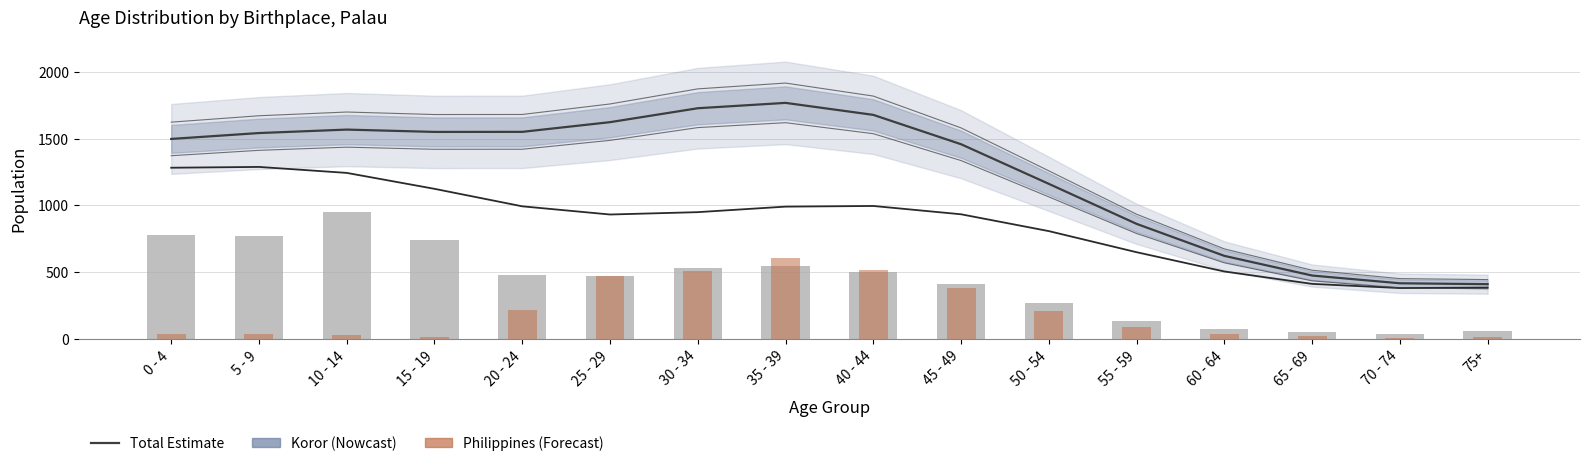

What is the label of the 3rd bar from the right?

65 - 69